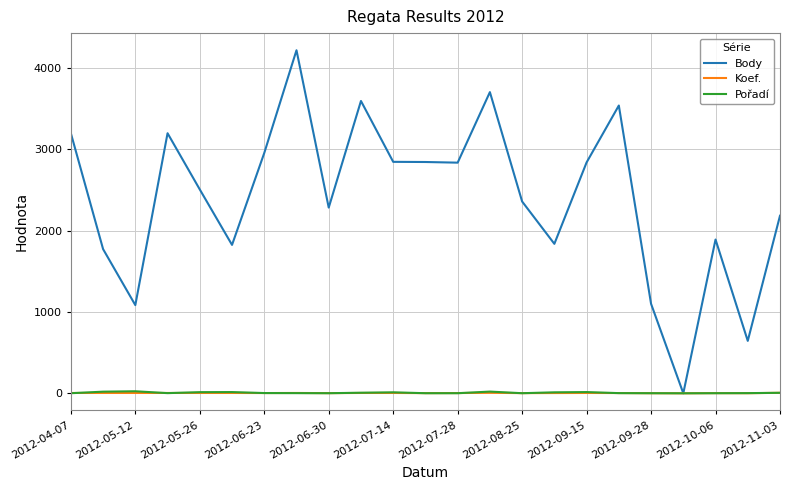

Which series has the largest total across all categories?

Body